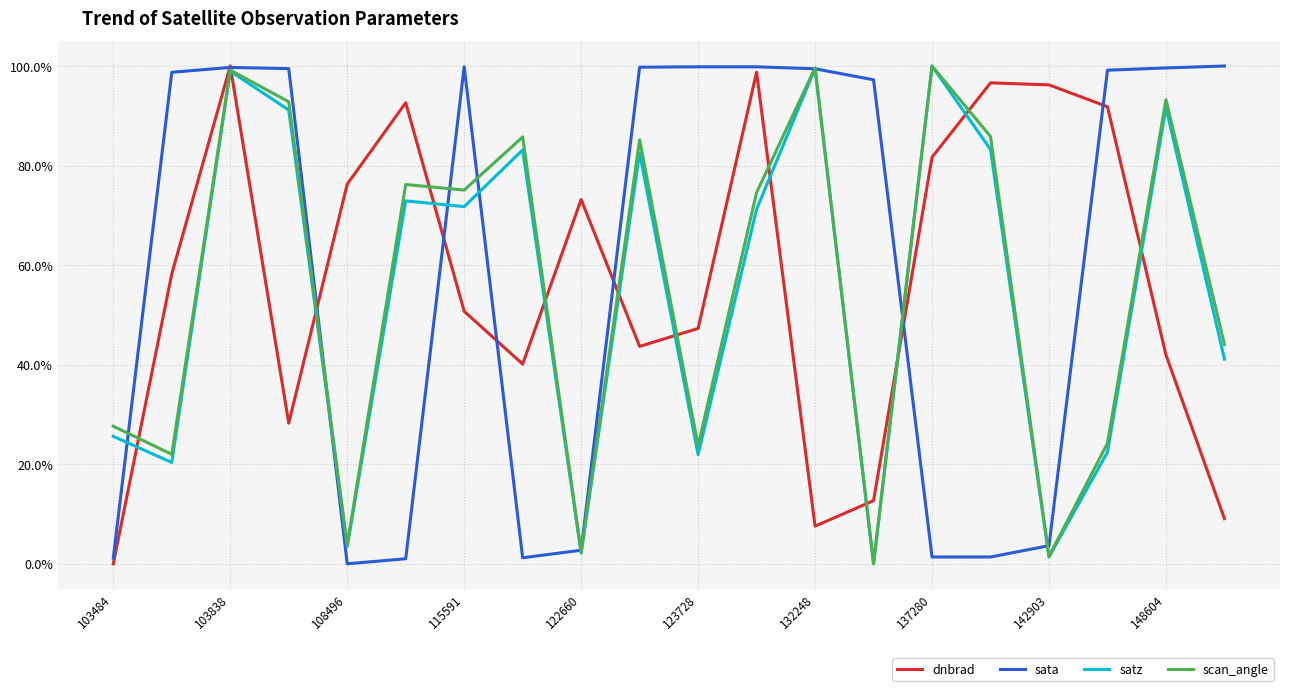

At how many categories does at least one series exceed 0?

20